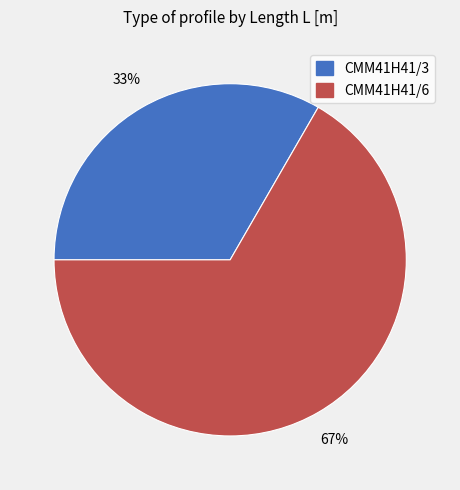

Is the sum of CMM41H41/3 and CMM41H41/6 greater than half?

Yes